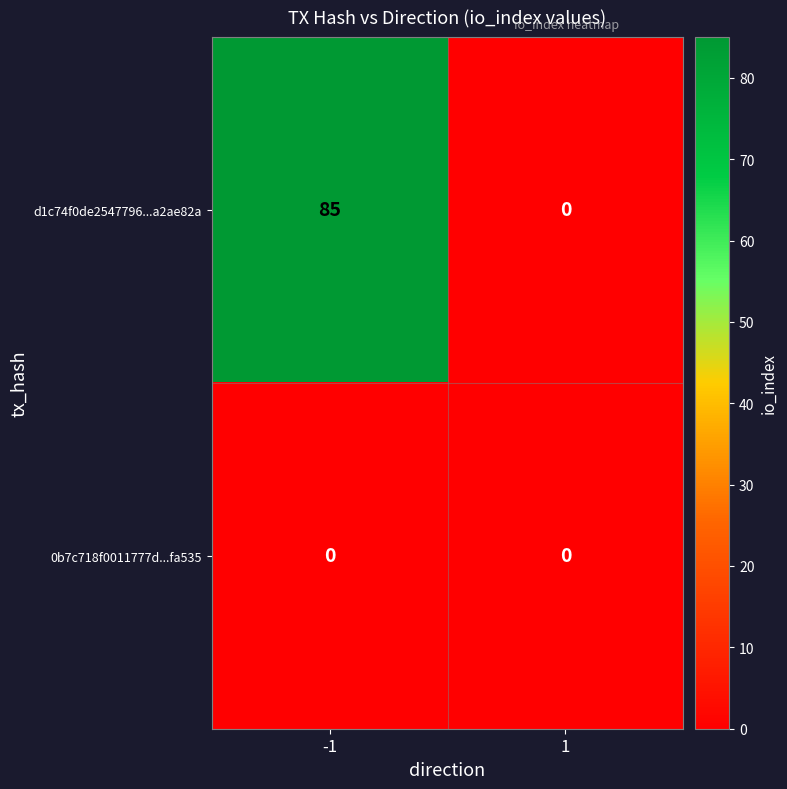

Which series has the largest range (max minus min)?

d1c74f0de2547796...a2ae82a